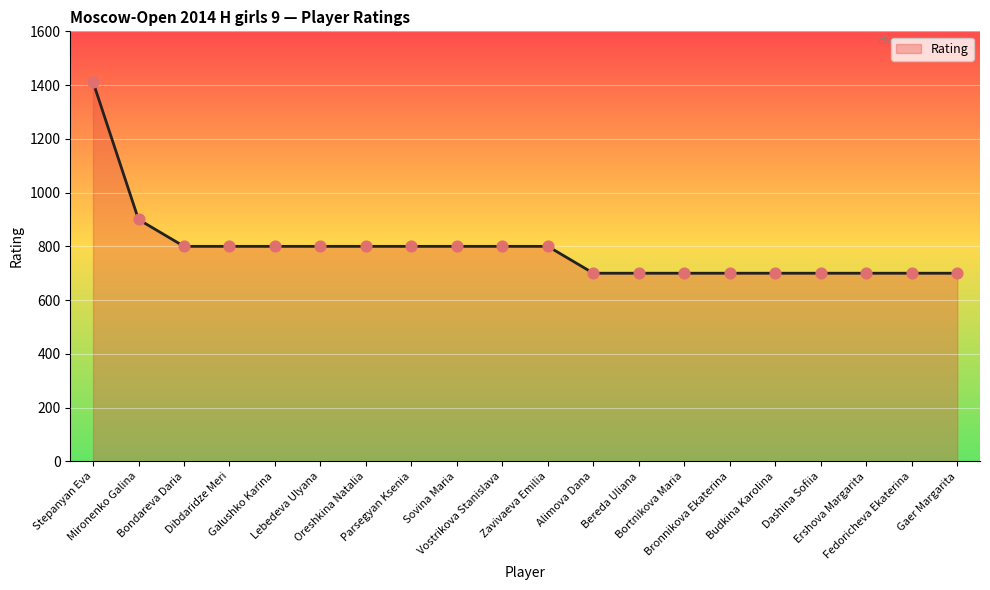

What is the difference between the maximum and minimum values?

712